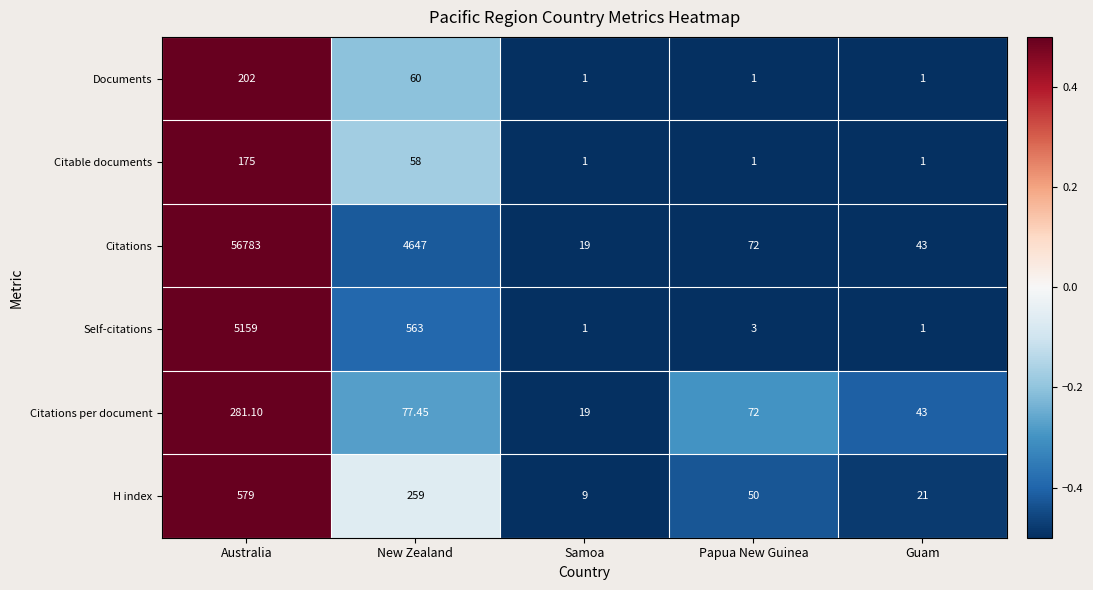

At which label is H index closest to 294?

New Zealand